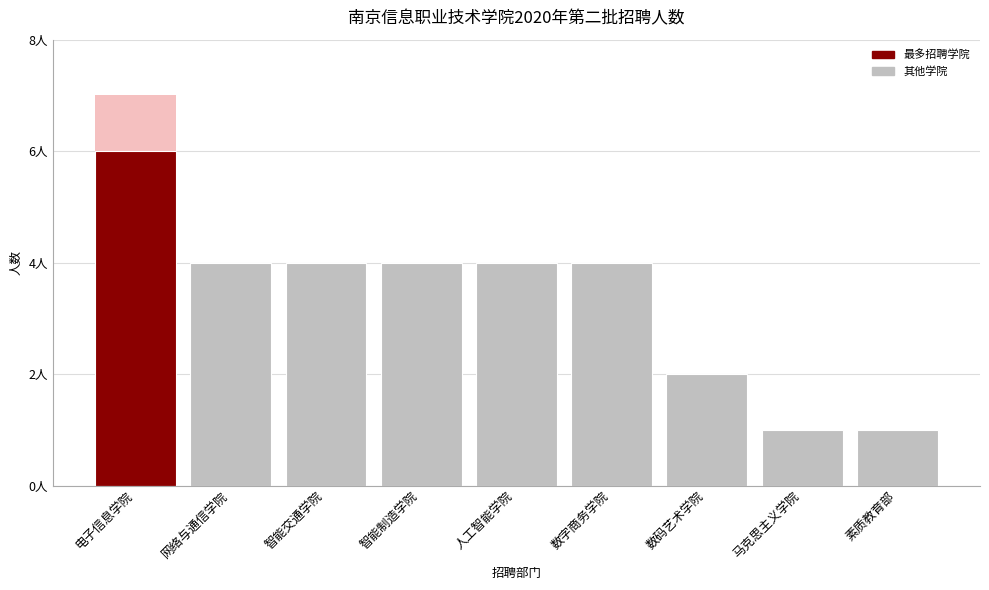

What is the average value?

3